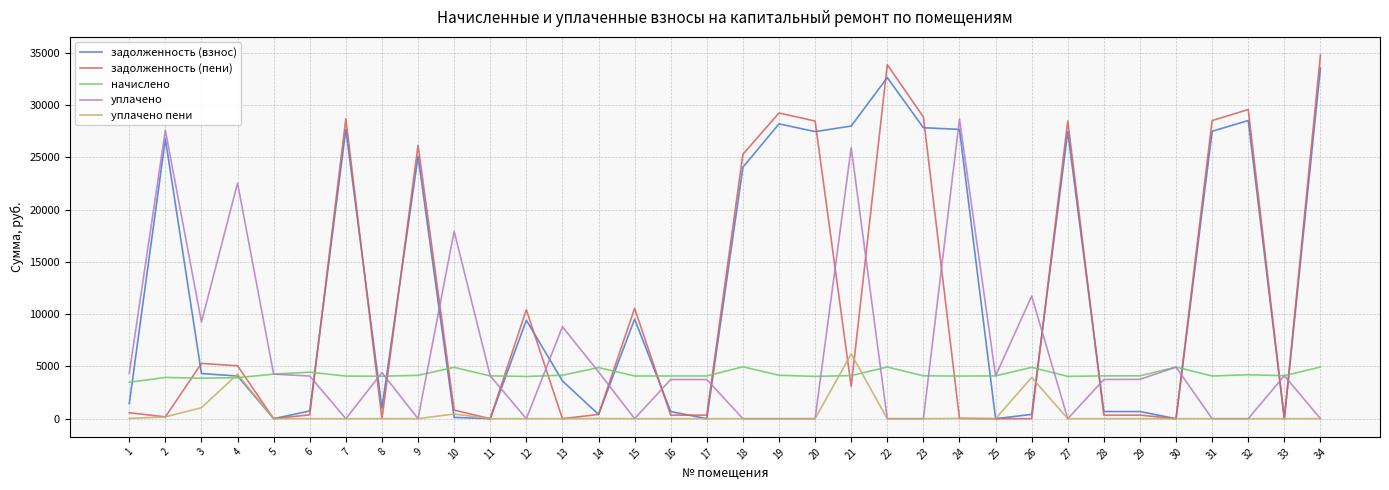

What is the difference between the начислено values at 21 and 10?

787.8